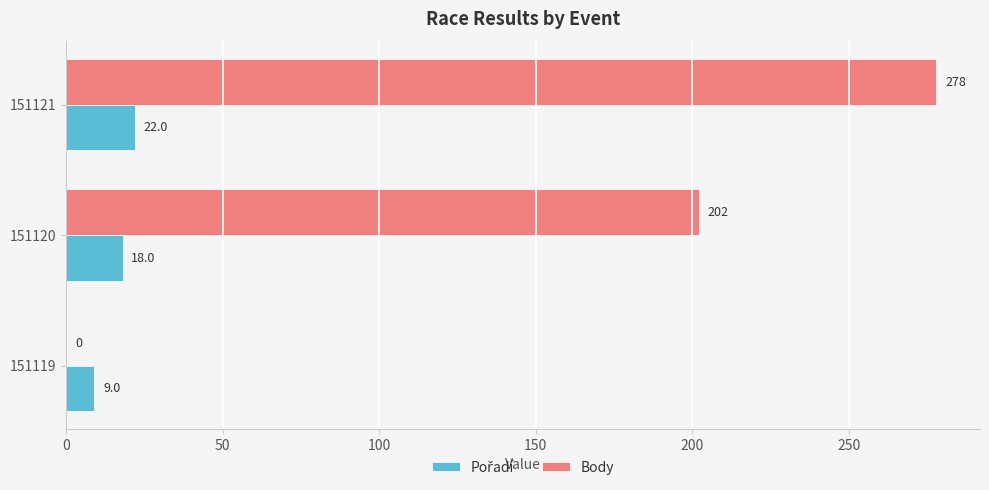

What is the total value across all series at 151119?

9